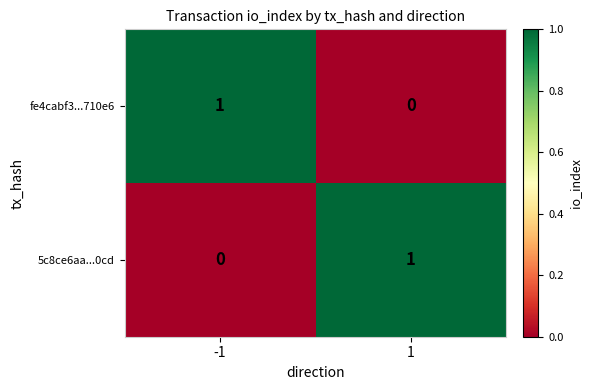

Reading right to left, list all the values displayed in this chart.

fe4cabf3...710e6: 0	1
5c8ce6aa...0cd: 1	0